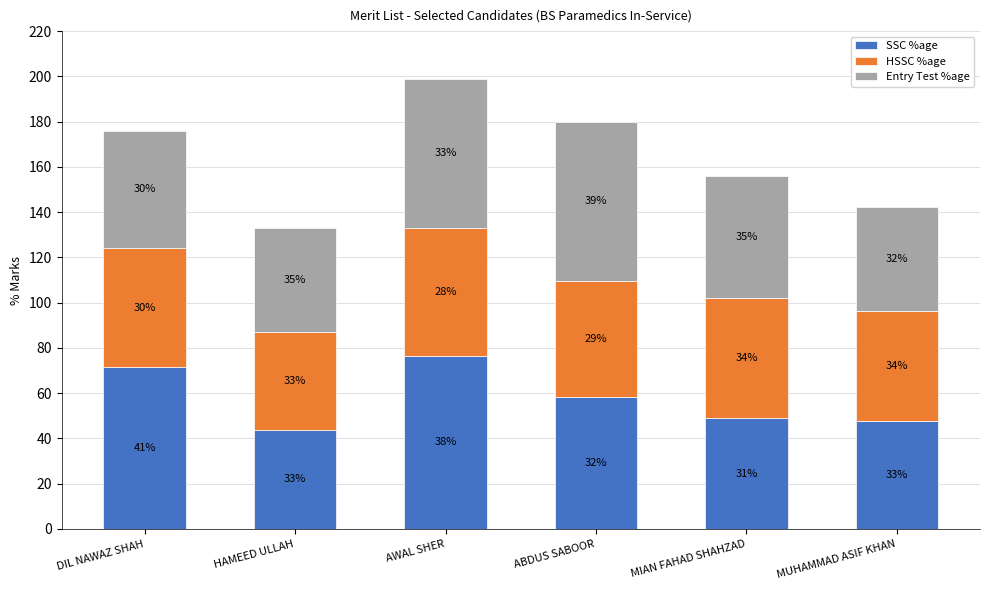

What is the average value of the Entry Test %age series?

55.7